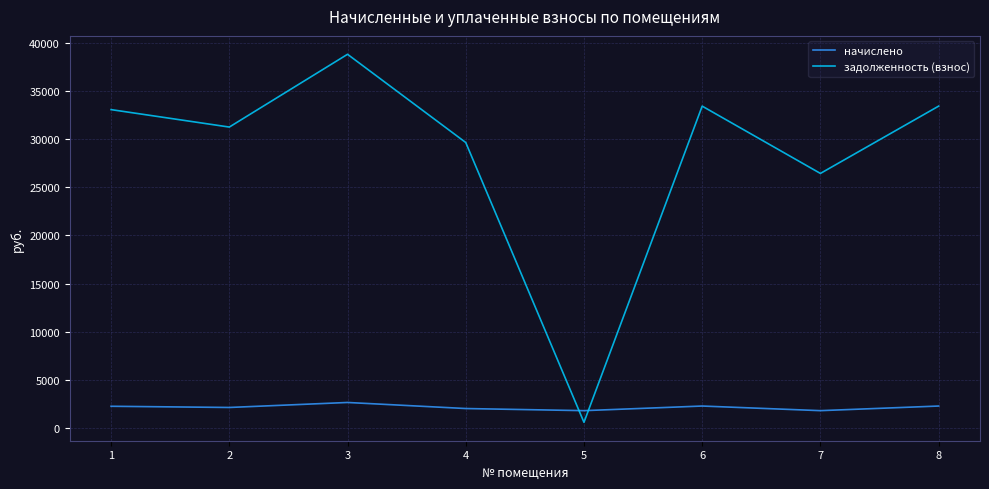

What are all the series names shown in the legend?

начислено, задолженность (взнос)